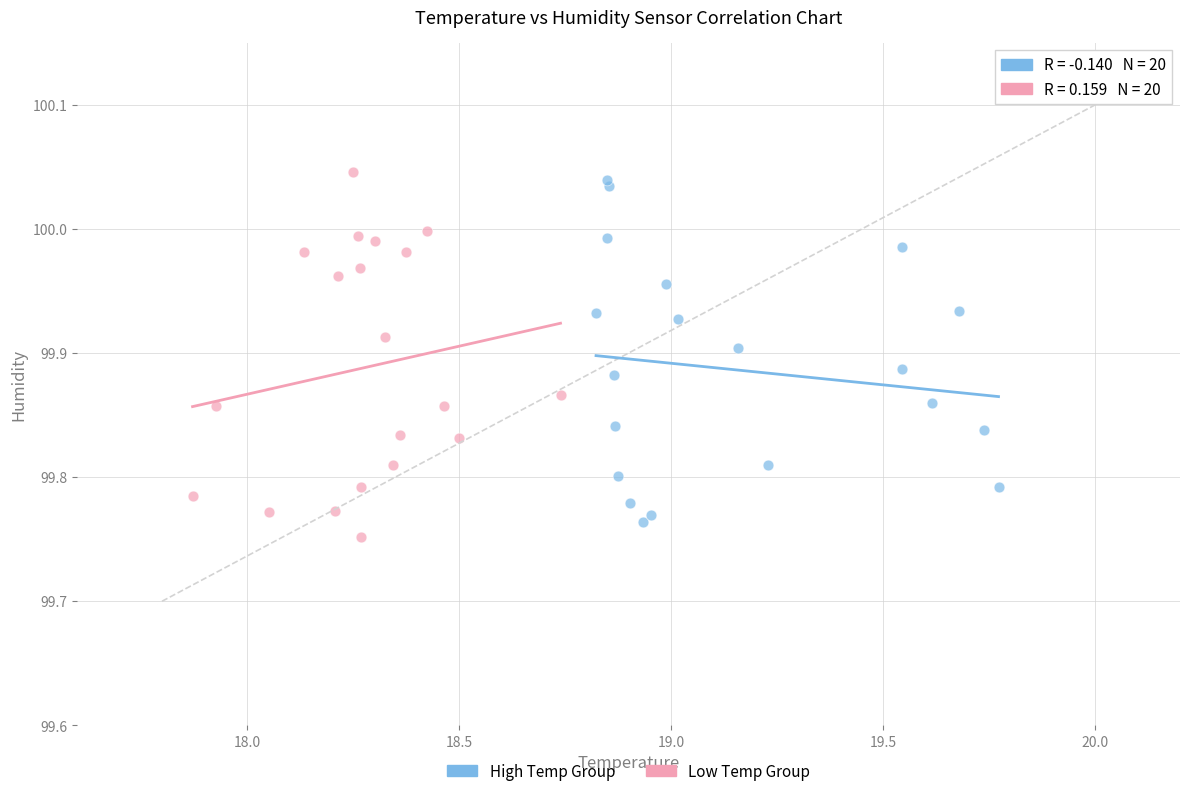

What are all the series names shown in the legend?

High Temp Group, Low Temp Group